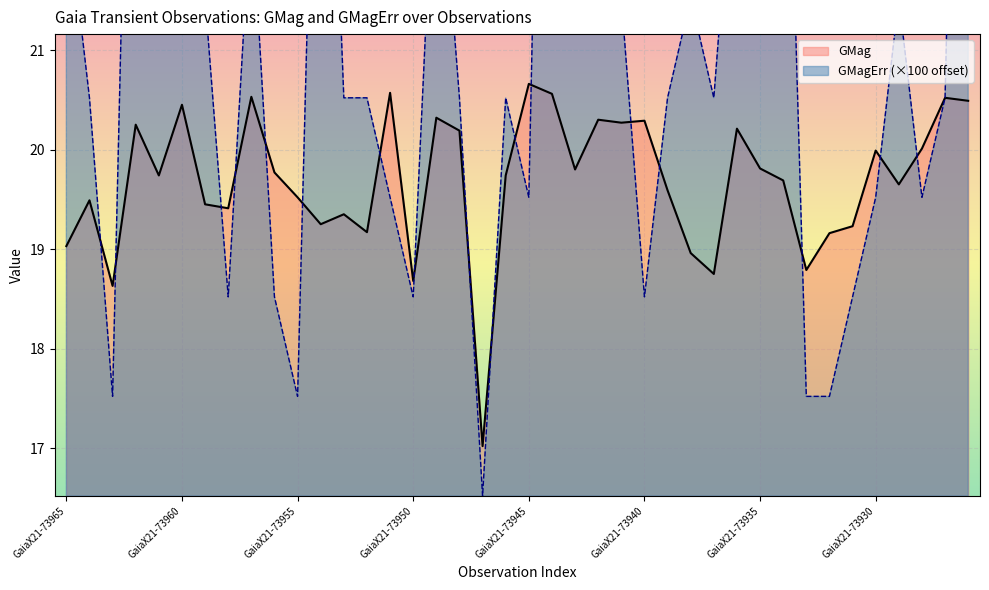

What is the sum of the GMag values at GaiaX21-73933 and GaiaX21-73961?

38.5